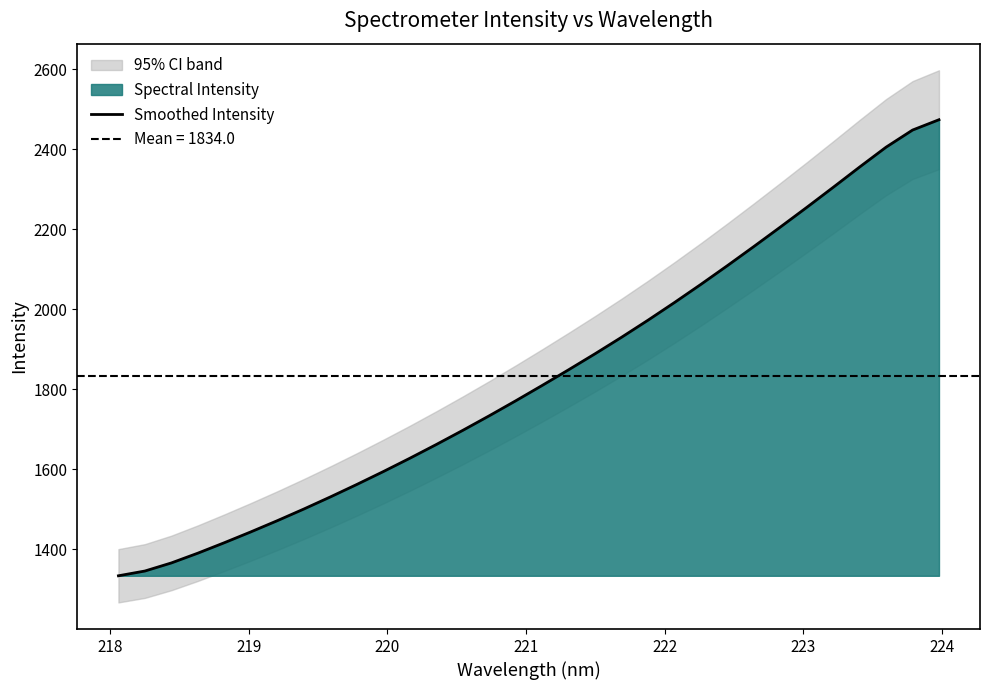

What is the sum of all values?

58687.2